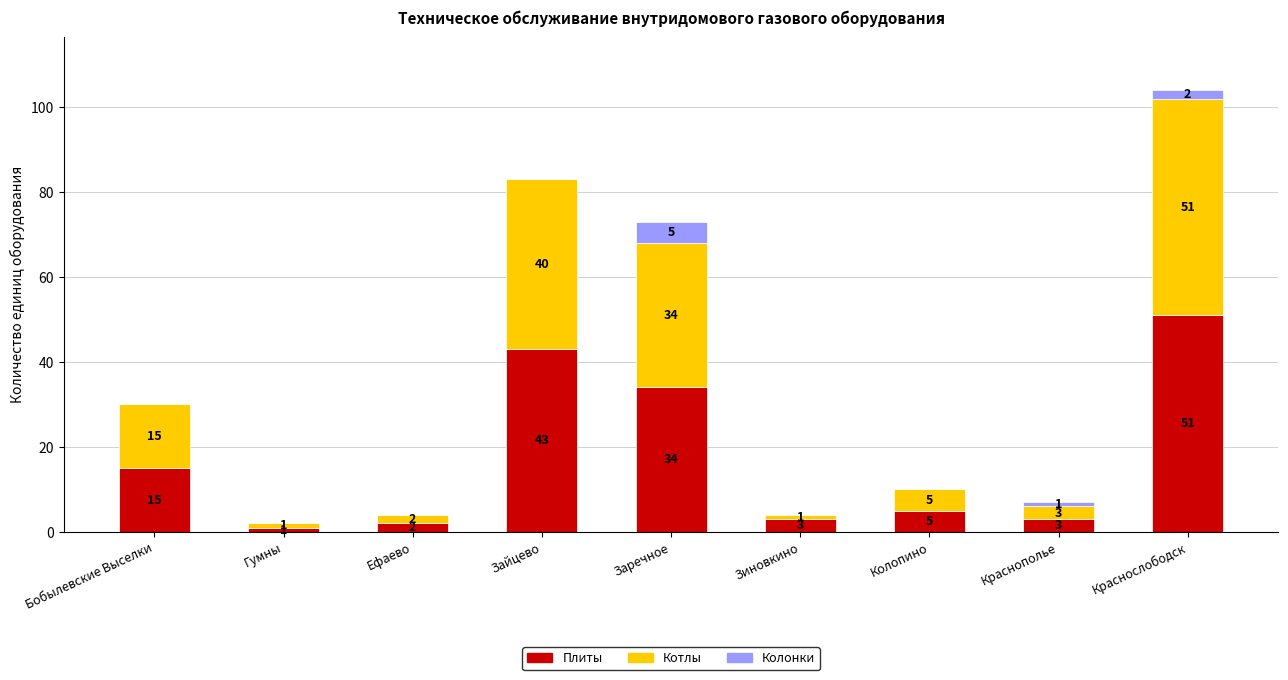

Are the bars grouped side by side (vs. stacked)?

No